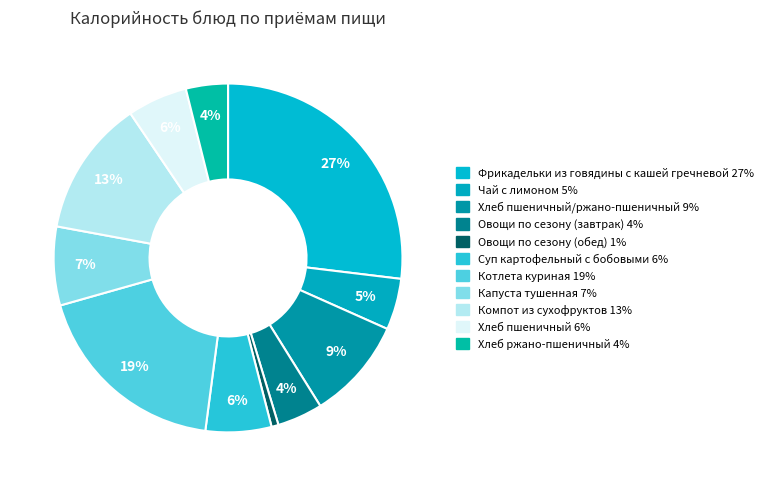

Count the number of slices in the pie.

11